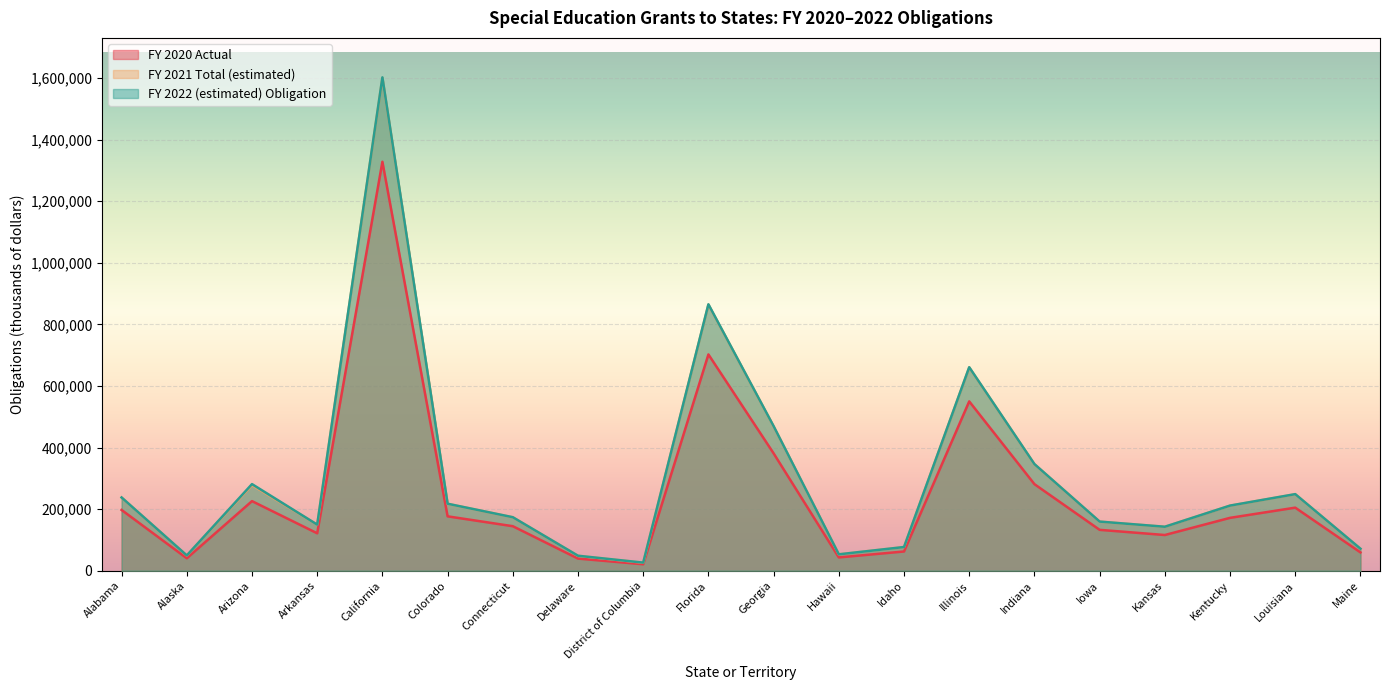

Does the chart display data point markers on the line(s)?

No